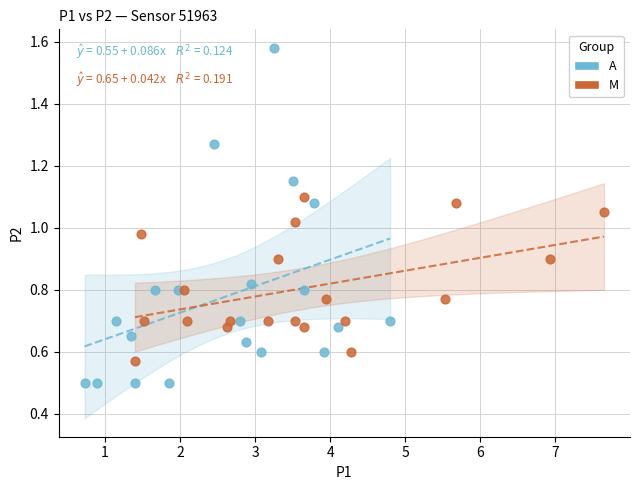

Which series contains the lowest Y value?

A